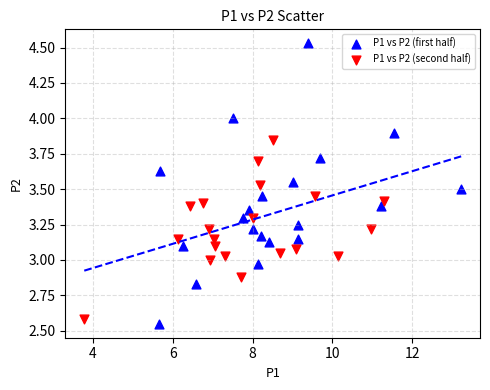

Which series has the widest spread of Y values?

P1 vs P2 (first half)